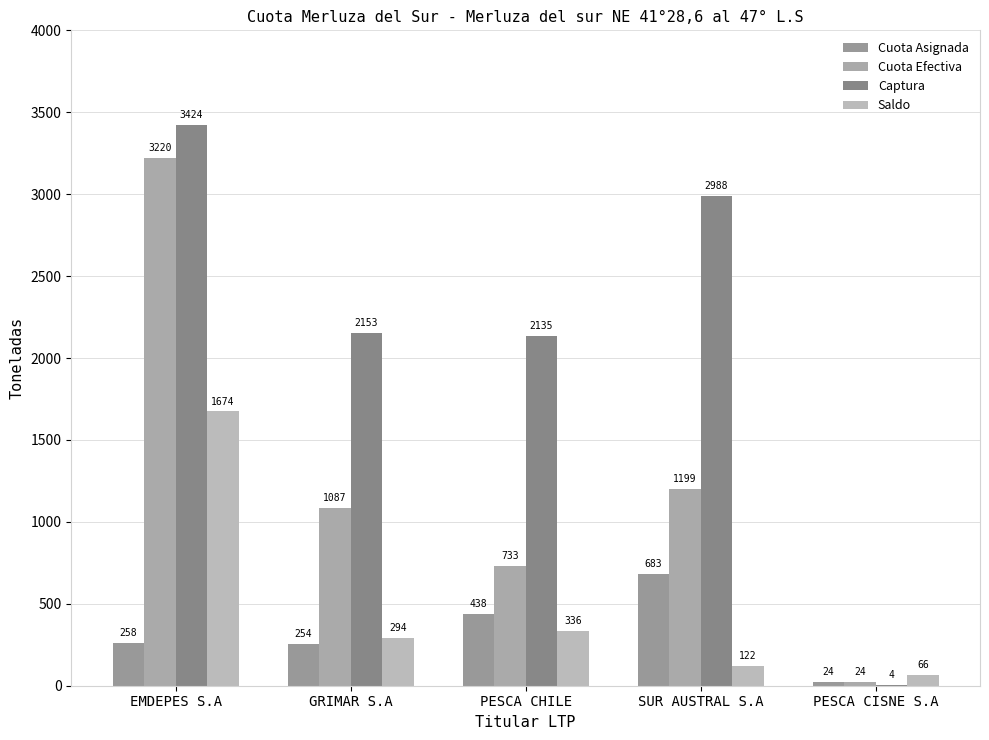

How many groups of bars are there?

5